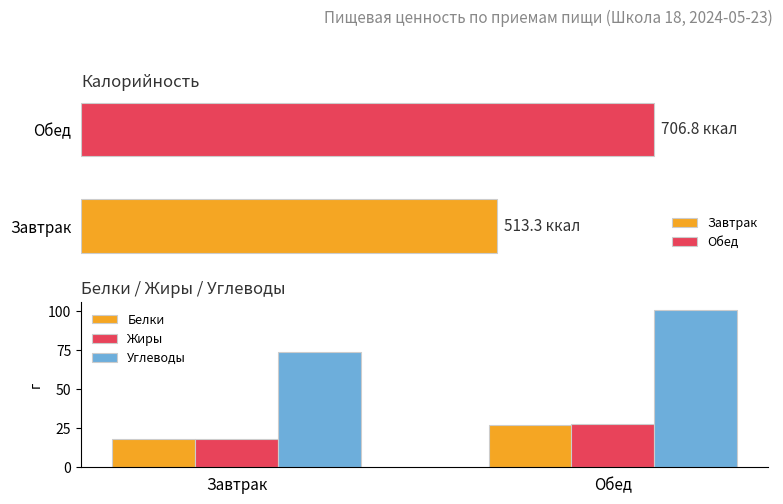

Is the value of Углеводы at Завтрак greater than the value of Жиры at Завтрак?

Yes